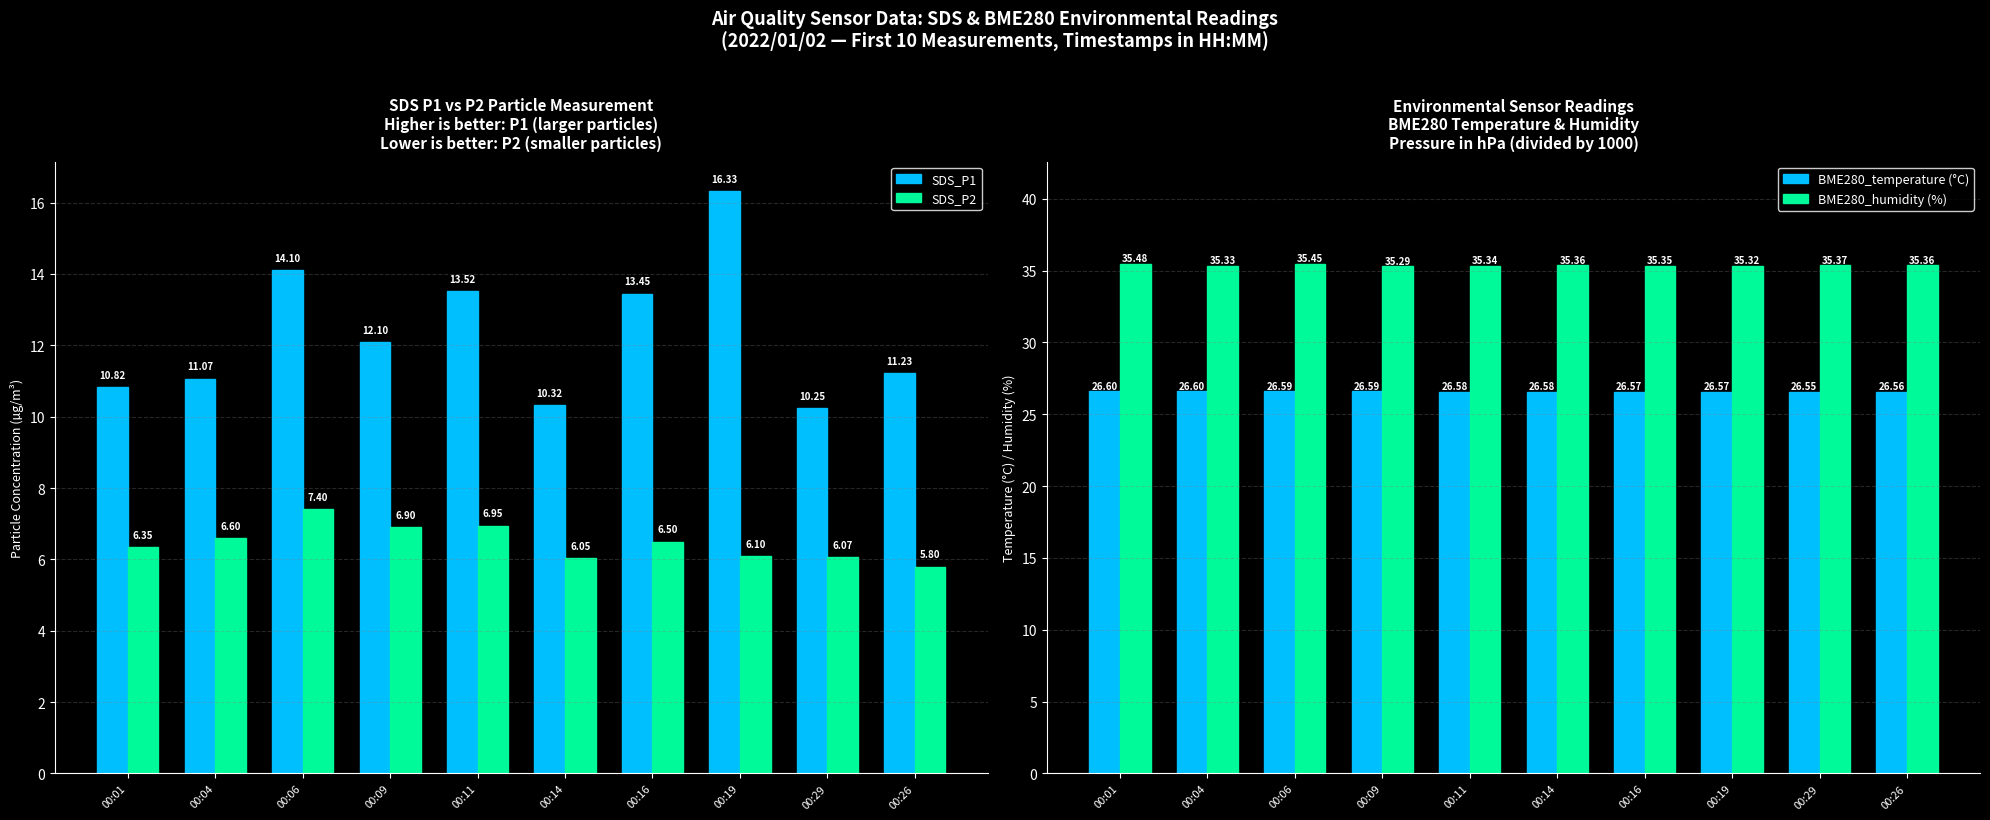

At which label does SDS_P2 reach its minimum?

00:26